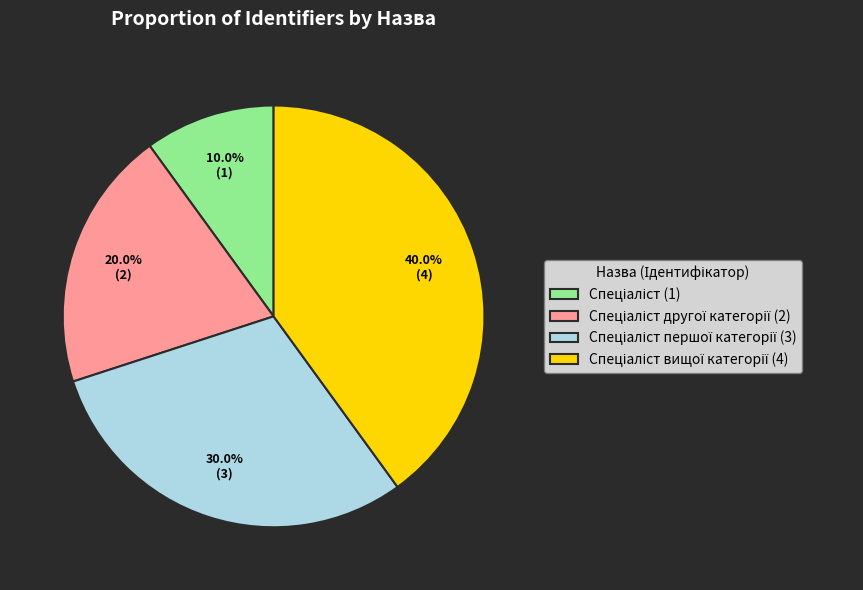

Is there a majority slice in this chart?

No